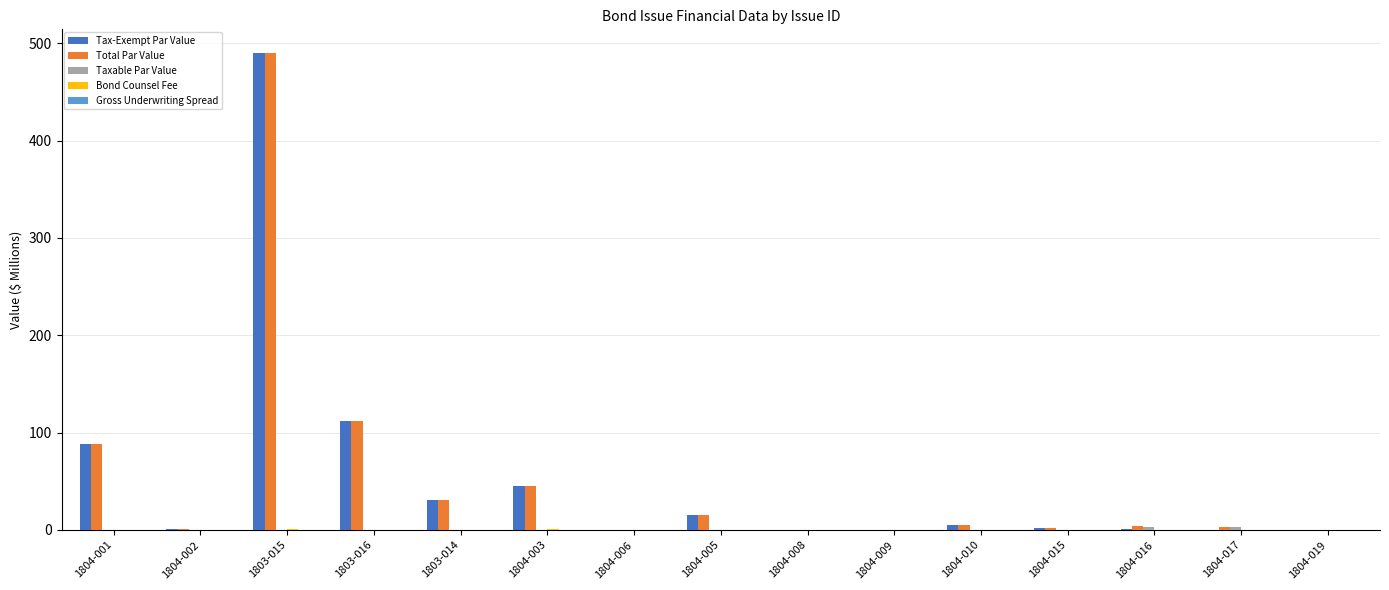

Which label corresponds to the largest value in the chart?

1803-015